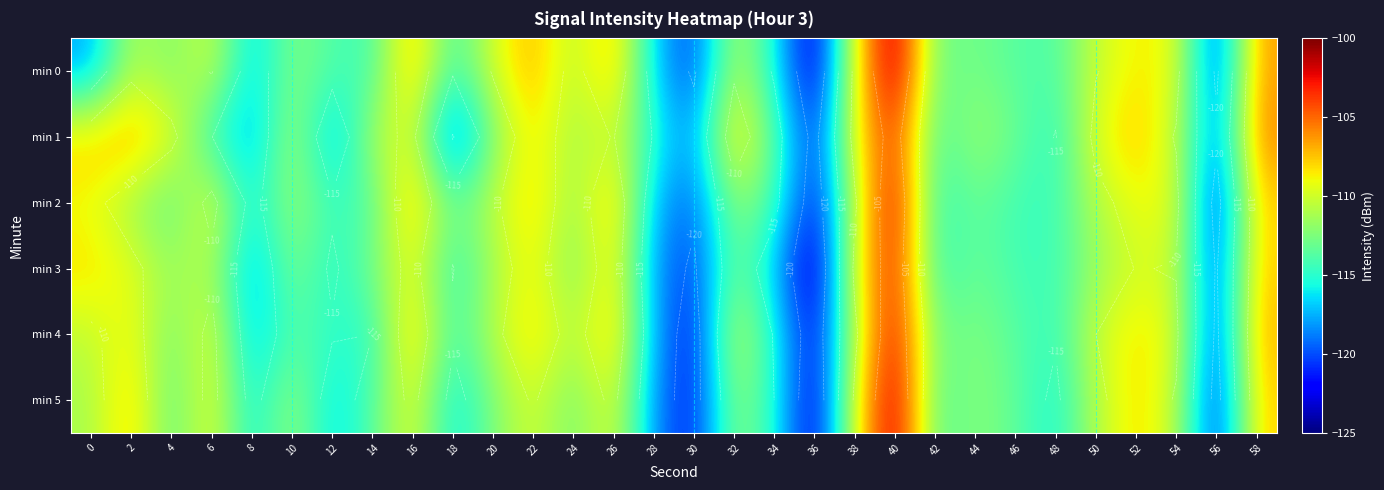

What is the greatest value displayed?

-100.2